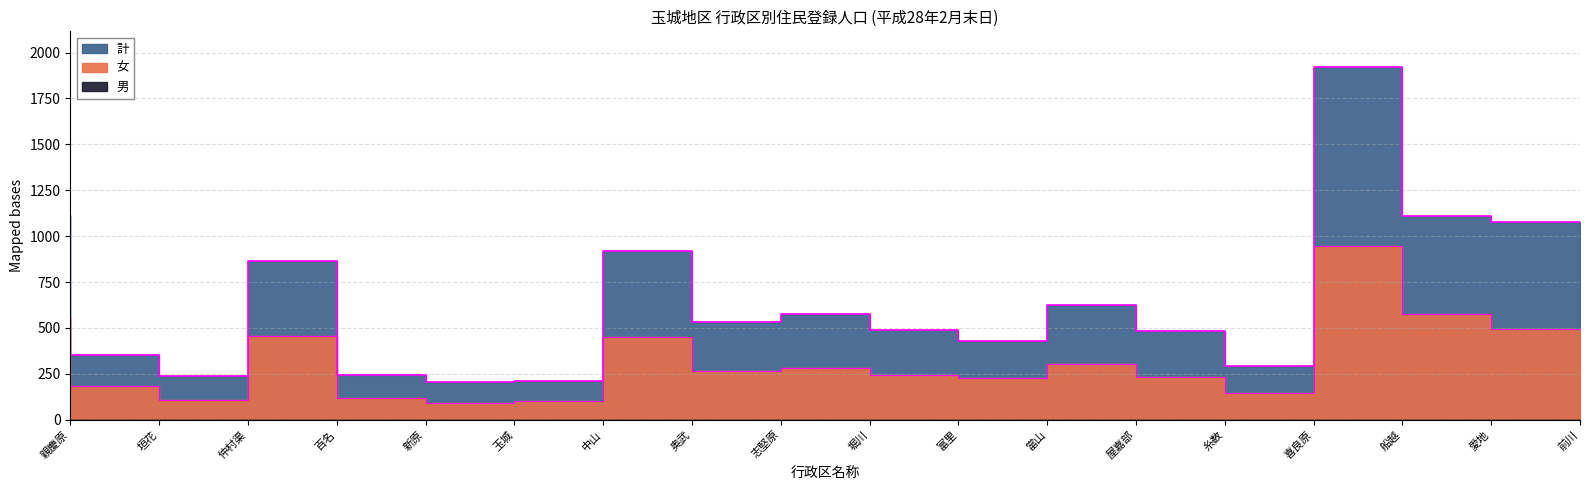

Is it true that 女 equals 556 at 親慶原?

True